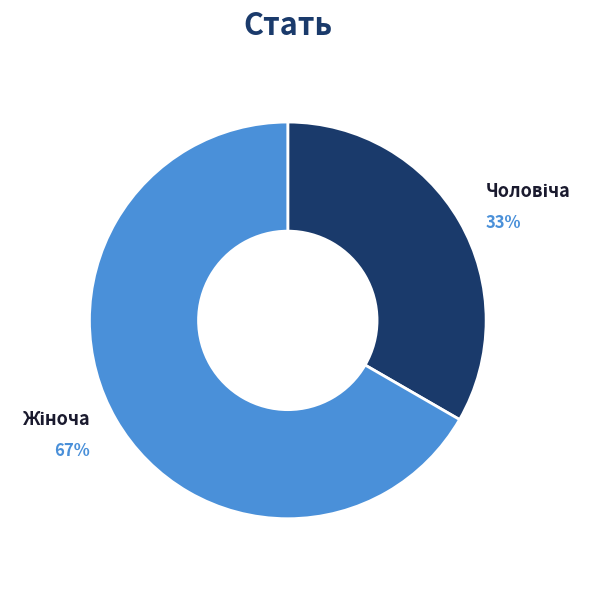

To the nearest percent, what is the average slice percentage?

50%